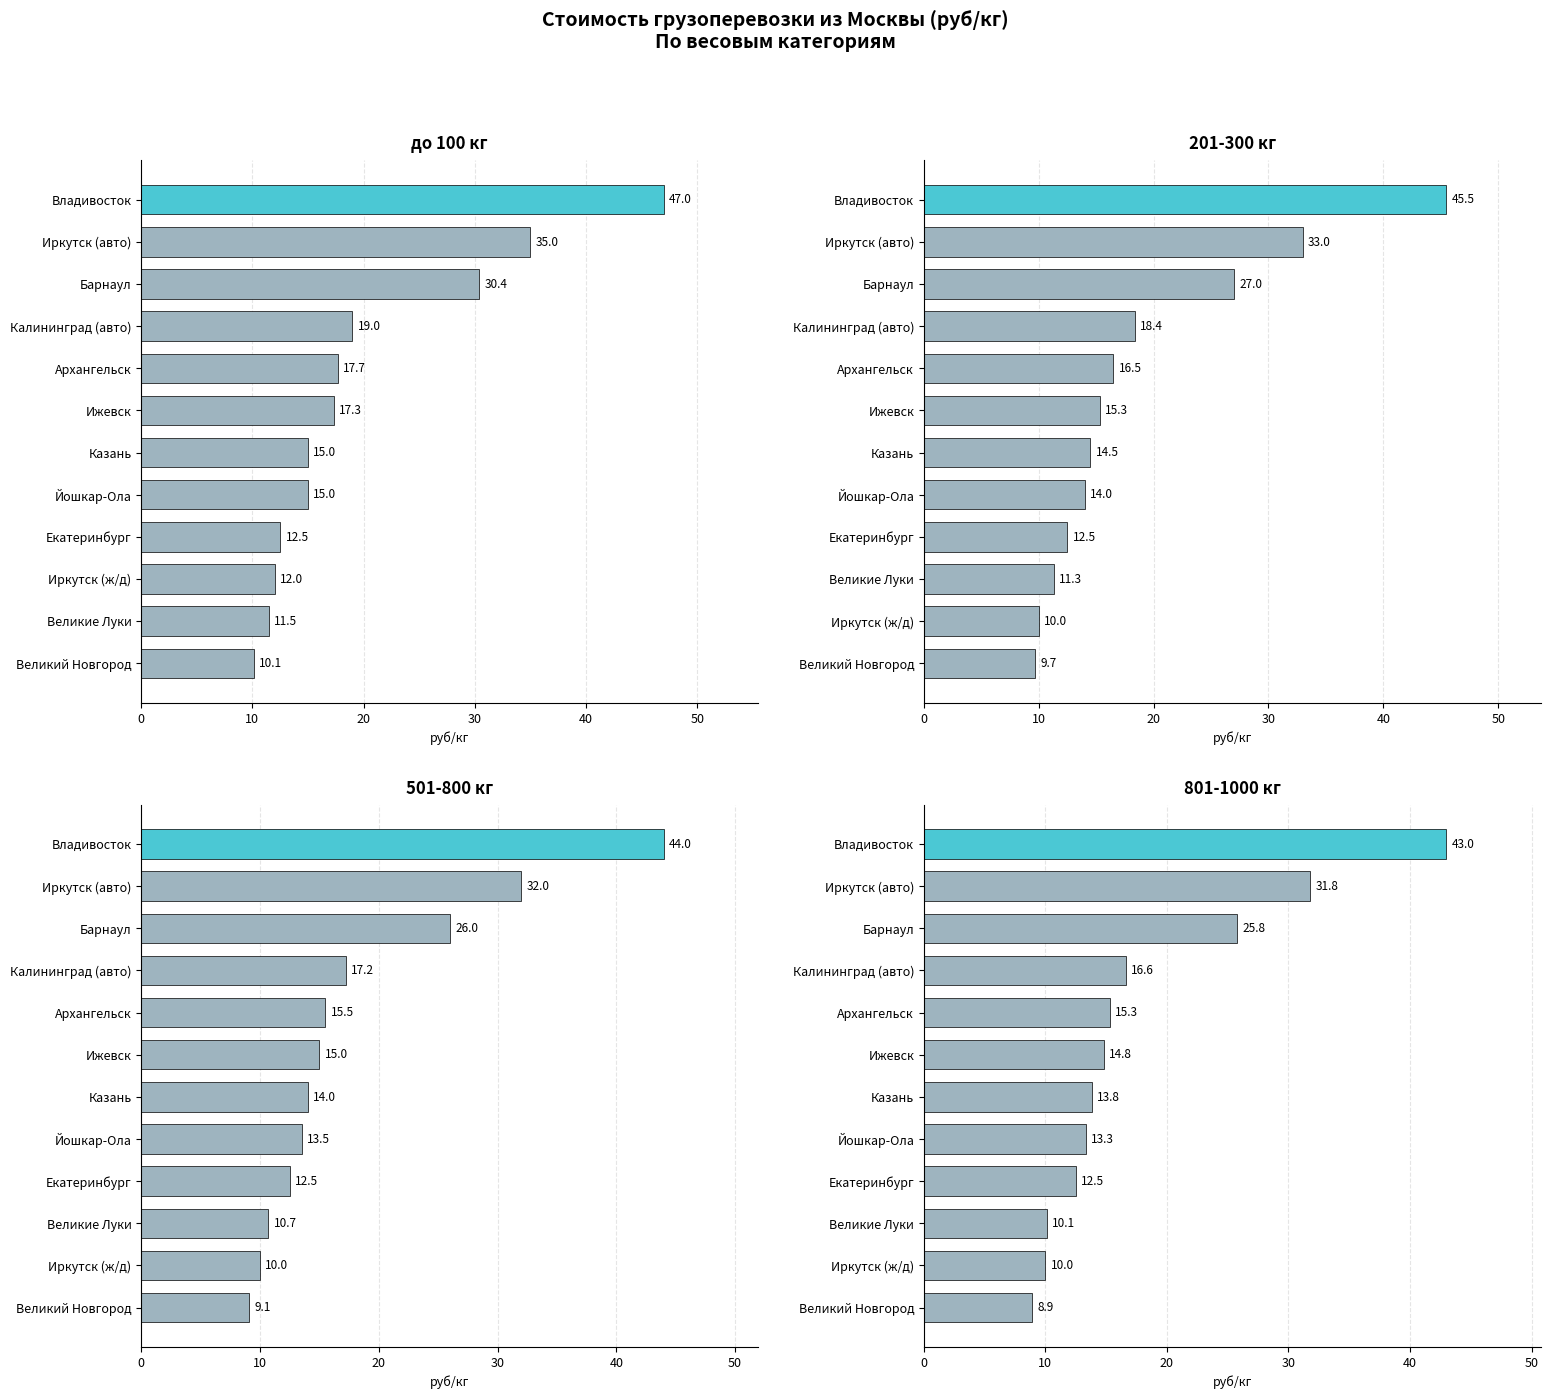

What is the value of the до 100 кг (руб/кг) bar at the 11th from the left?

11.5